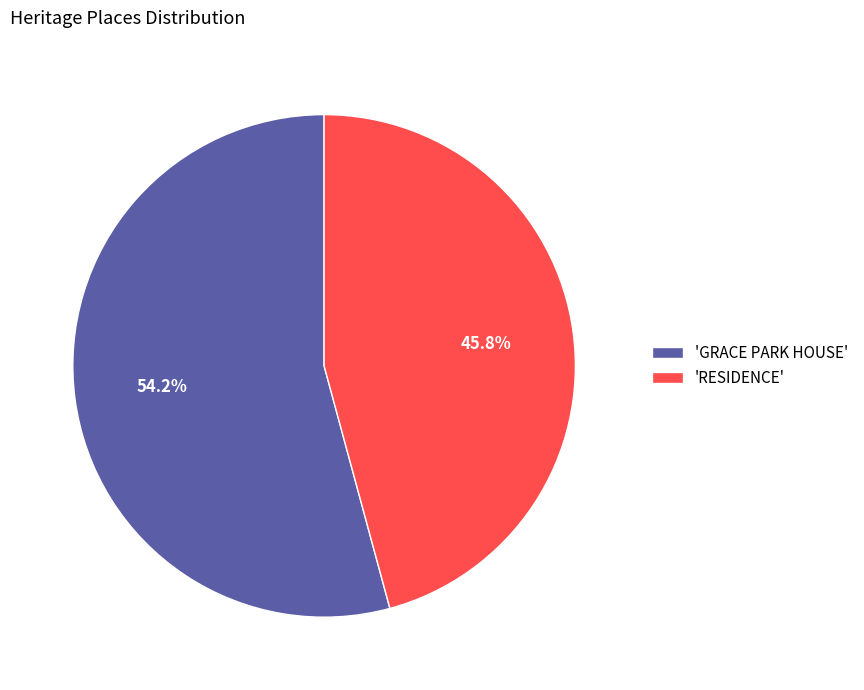

Rank the categories by value from highest to lowest.

'GRACE PARK HOUSE', 'RESIDENCE'